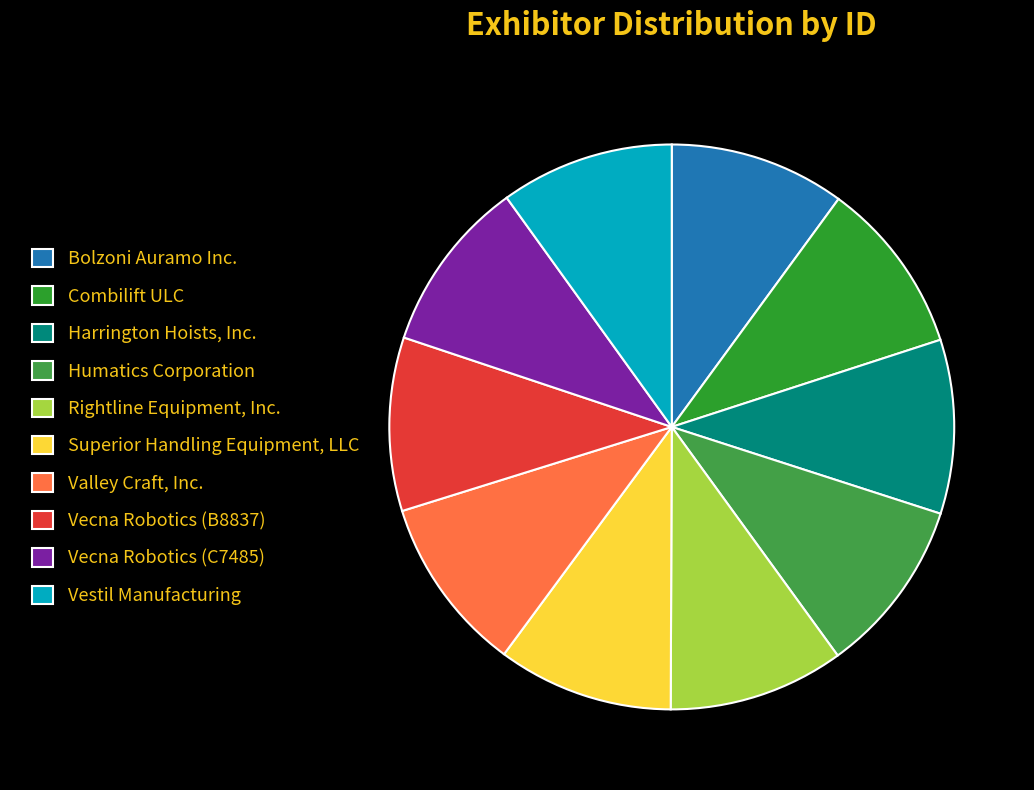

Is it true that Vecna Robotics (C7485) is 1% of the pie?

False